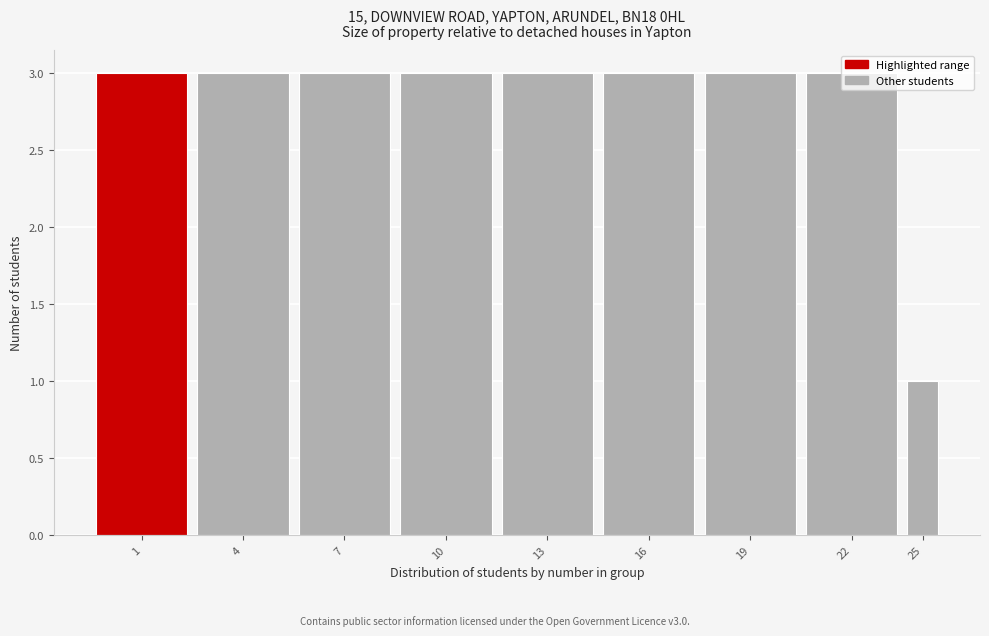

What is the ratio of the value at 22 to the value at 19?

1.0